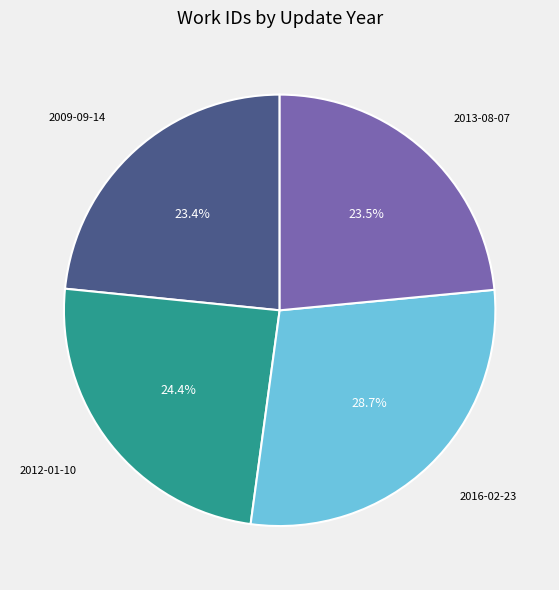

To the nearest percent, what is the difference between the largest and smallest slice percentages?

5%